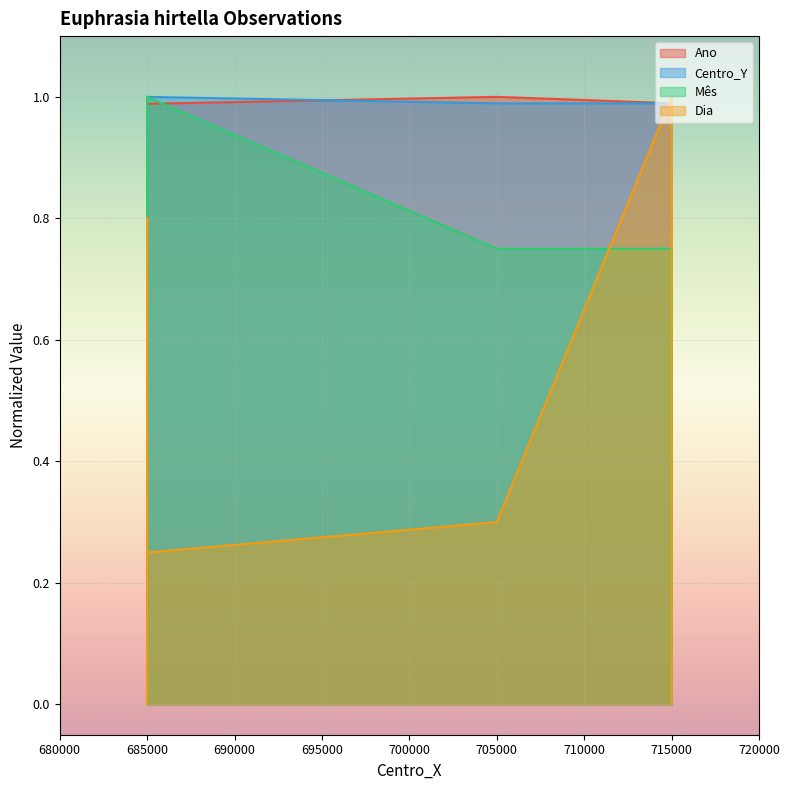

Between 685000 and 685000, which series saw the biggest shift?

Dia